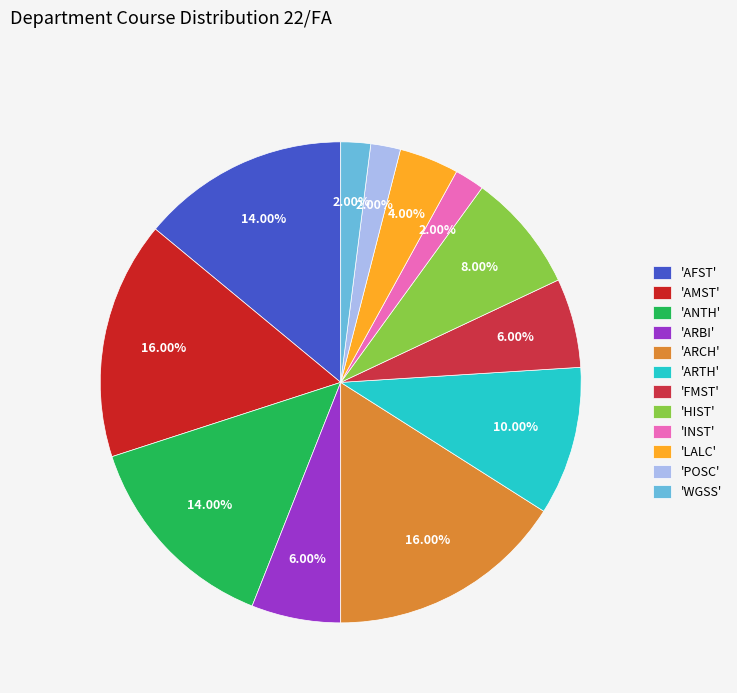

What is the largest slice in the pie chart?

AMST